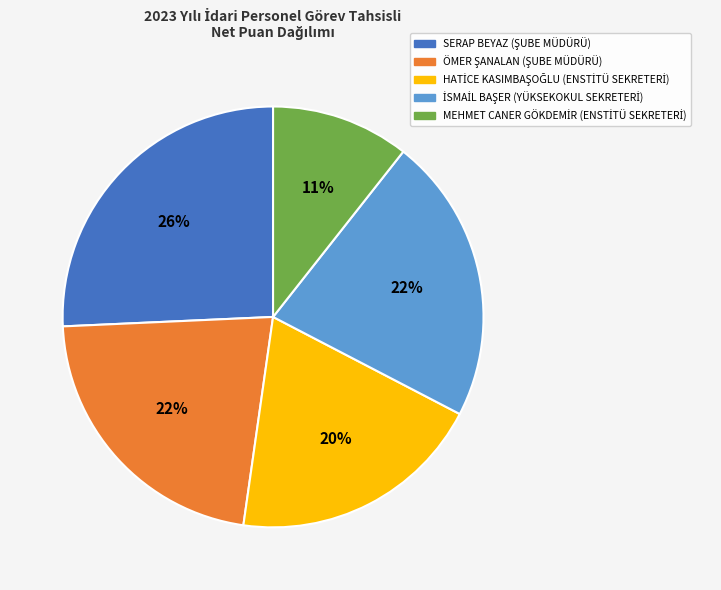

To the nearest percent, what is the difference between the largest and smallest slice percentages?

15%